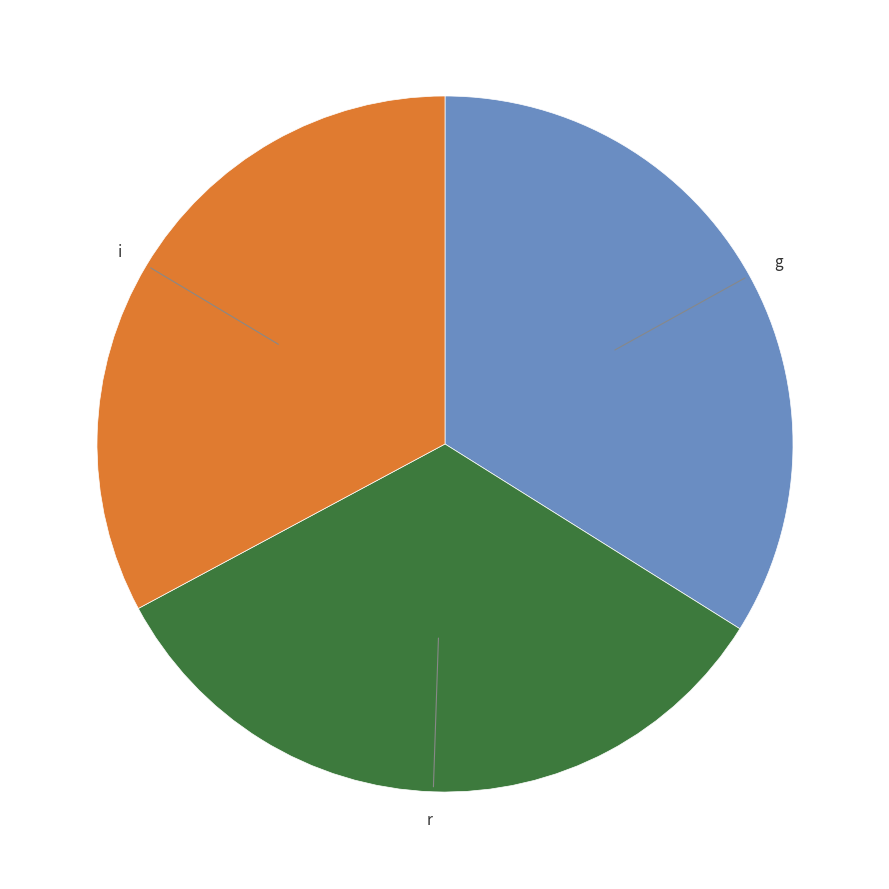

Count the number of slices in the pie.

3